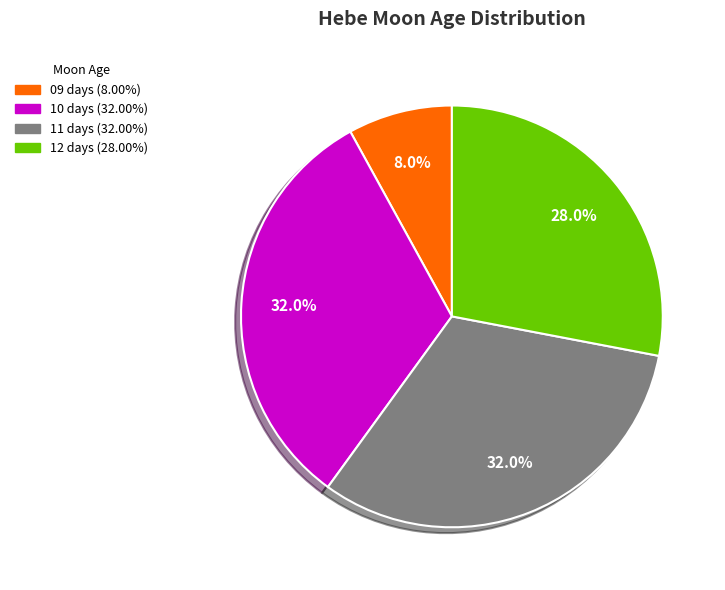

Is 10 days the majority of the pie?

No